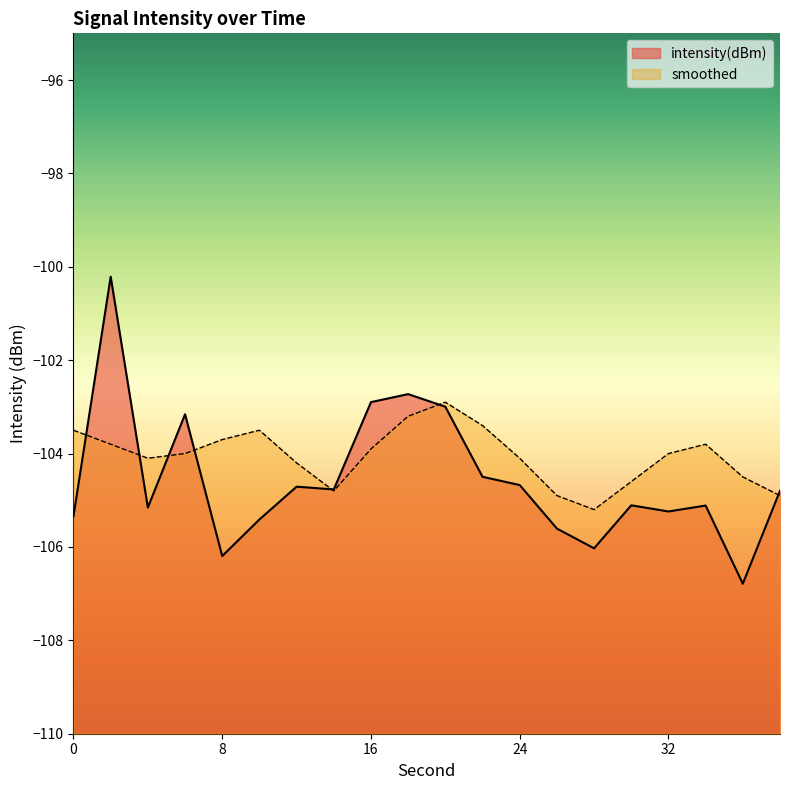

What value does the smoothed series have at 30?

-104.6